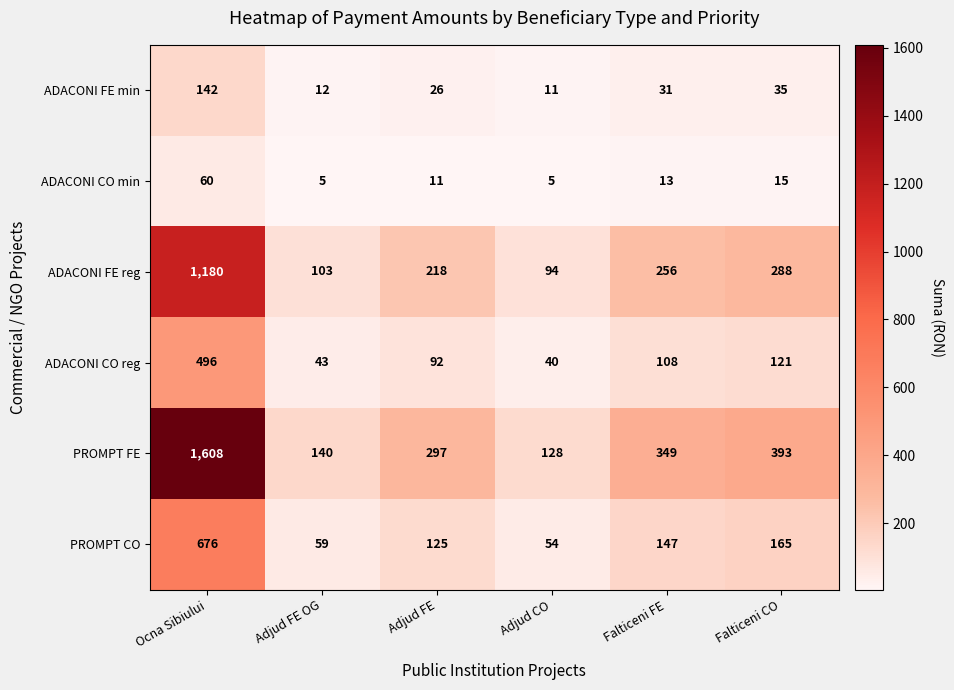

At which label does ADACONI CO min reach its peak?

Ocna Sibiului